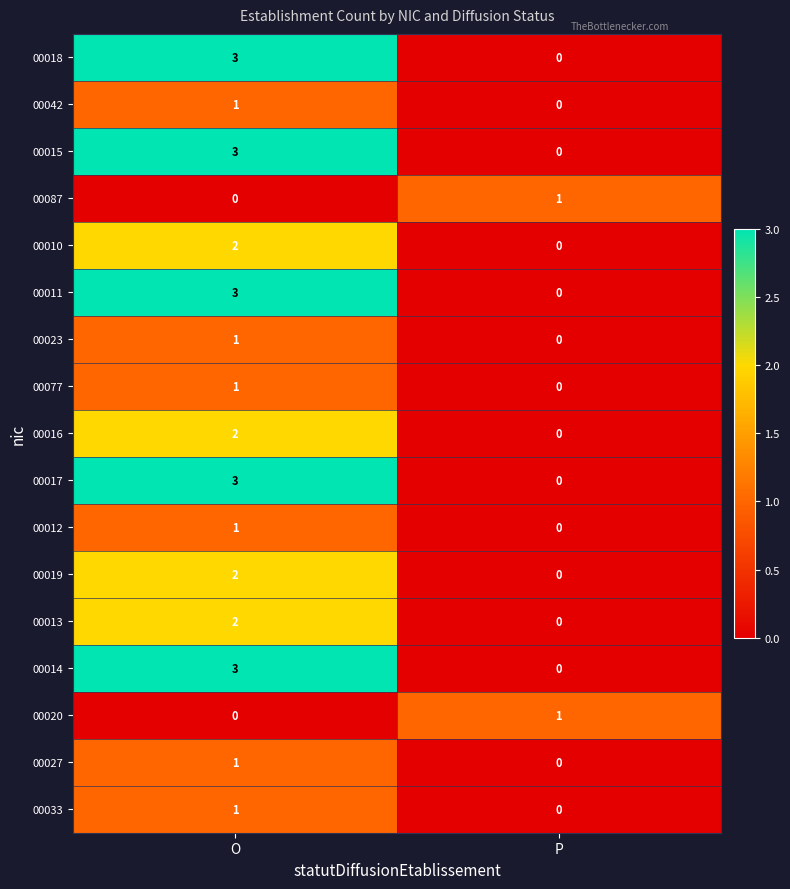

What is the approximate value of 00015 at O?

3